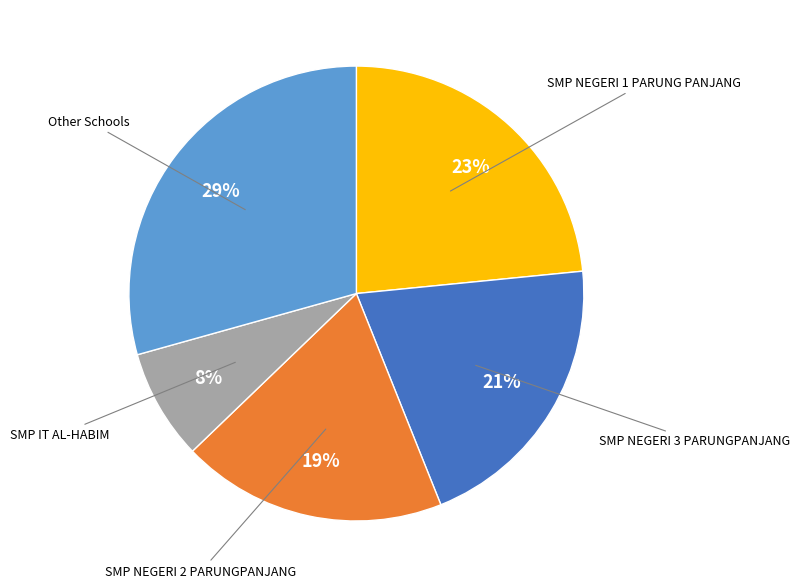

Count the number of slices in the pie.

5